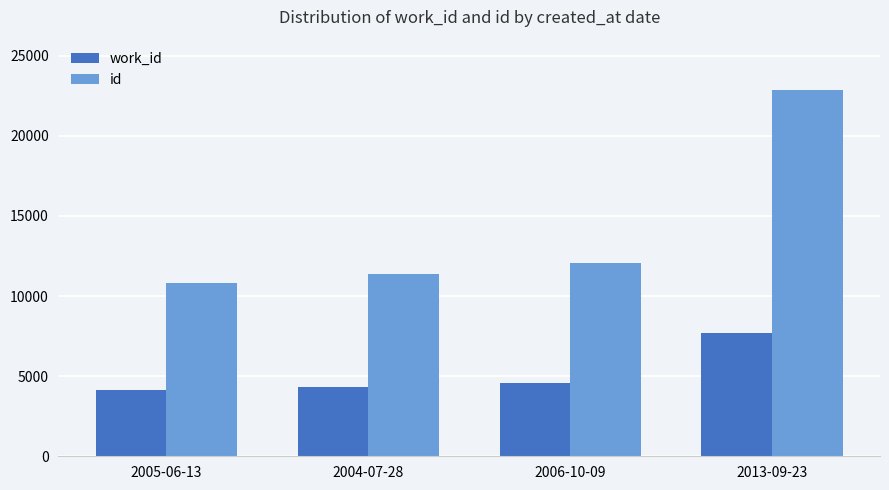

What is the lowest value of the work_id series?

4167